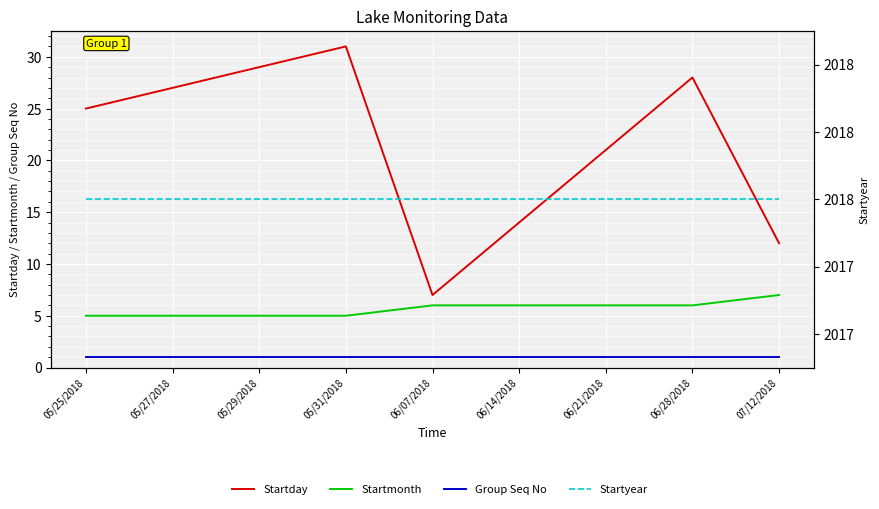

At which label is Group Seq No closest to 1?

05/25/2018